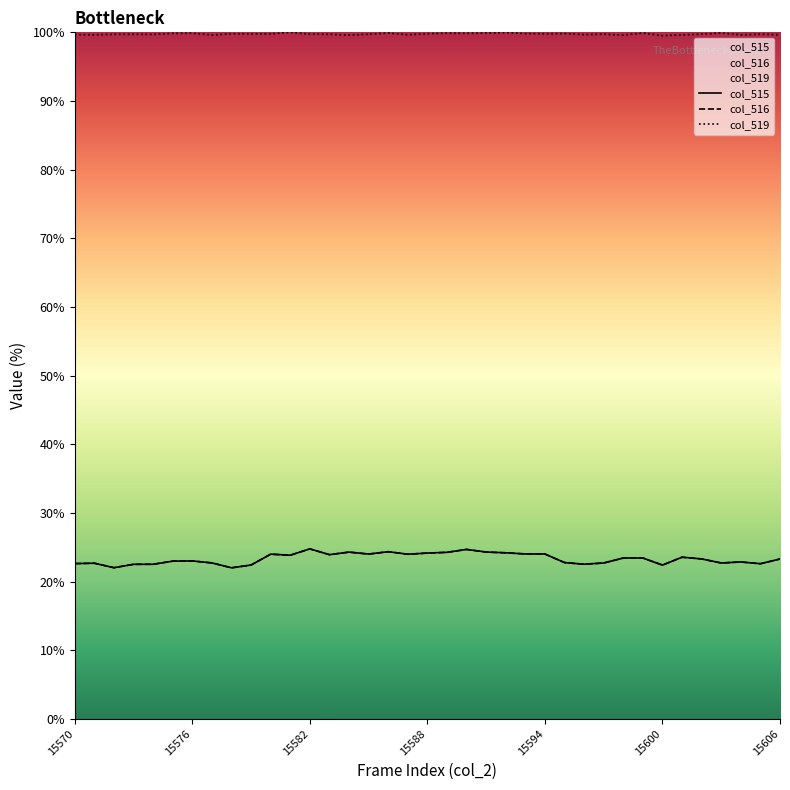

The value of col_515 at 34 is 22.9. True or false?

True